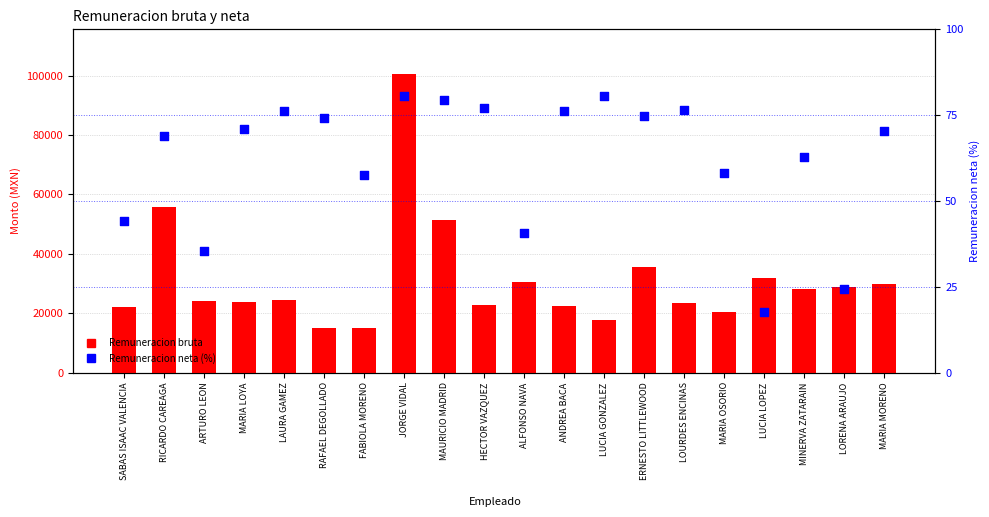

Which series has the largest Y range (max minus min)?

Remuneracion bruta